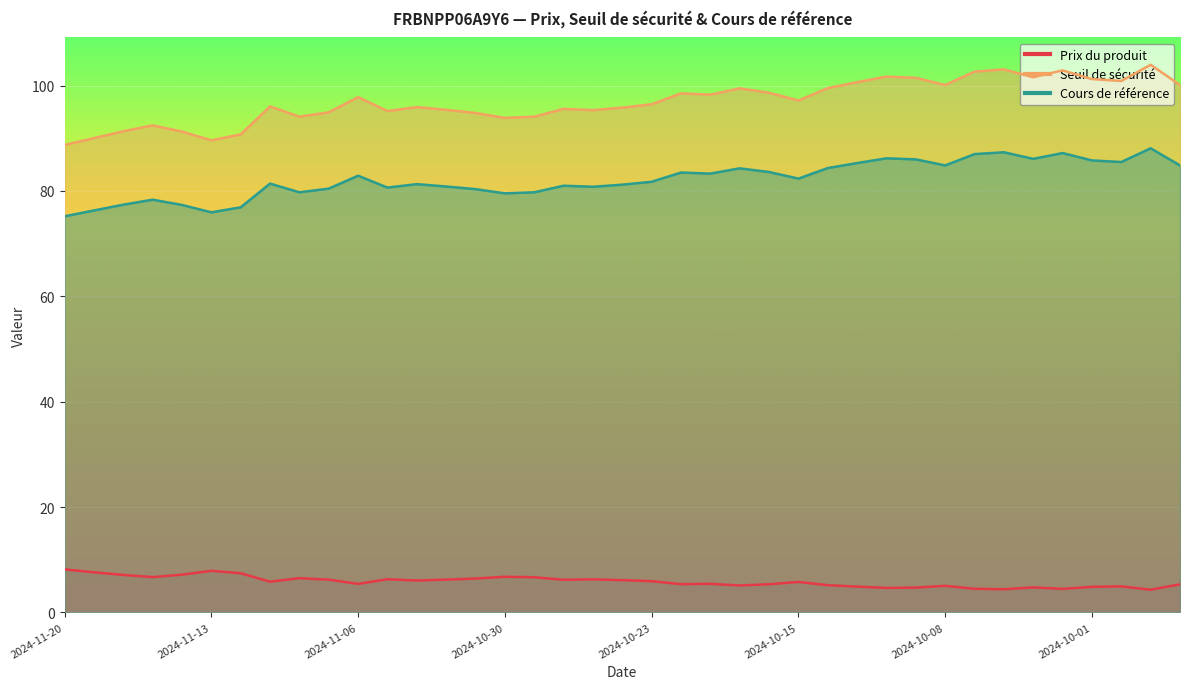

At which category does Seuil de sécurité reach its first local peak?

2024-11-15